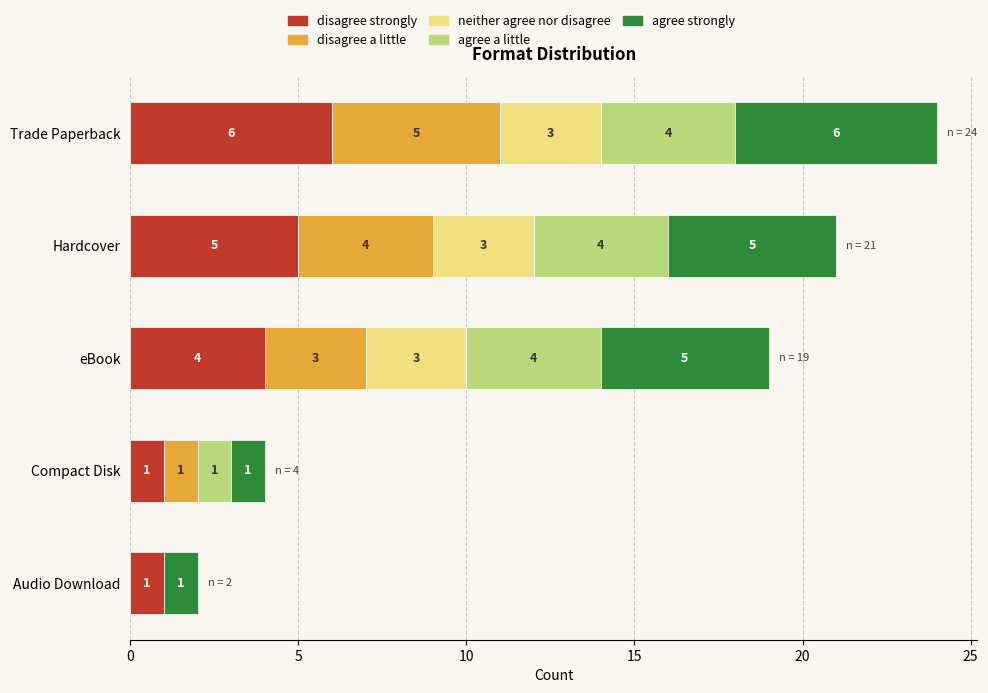

What is the total value across all series at Hardcover?

21